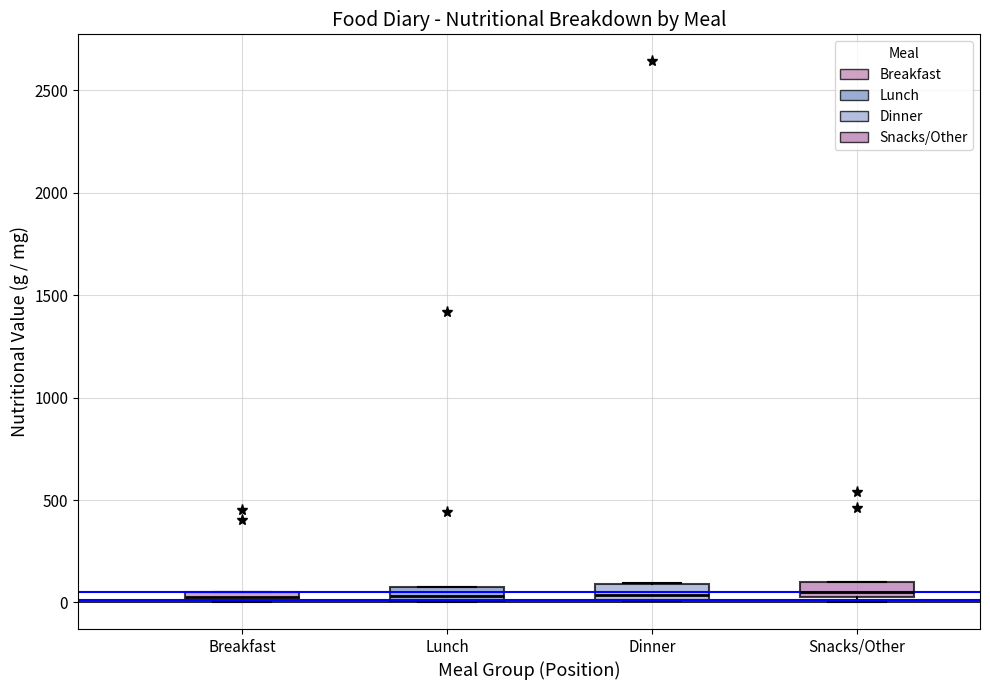

Where is the upper edge of the box for Snacks/Other on the y-axis? The values are not printed on the chart, so give them approximately, as read against the axis.

100